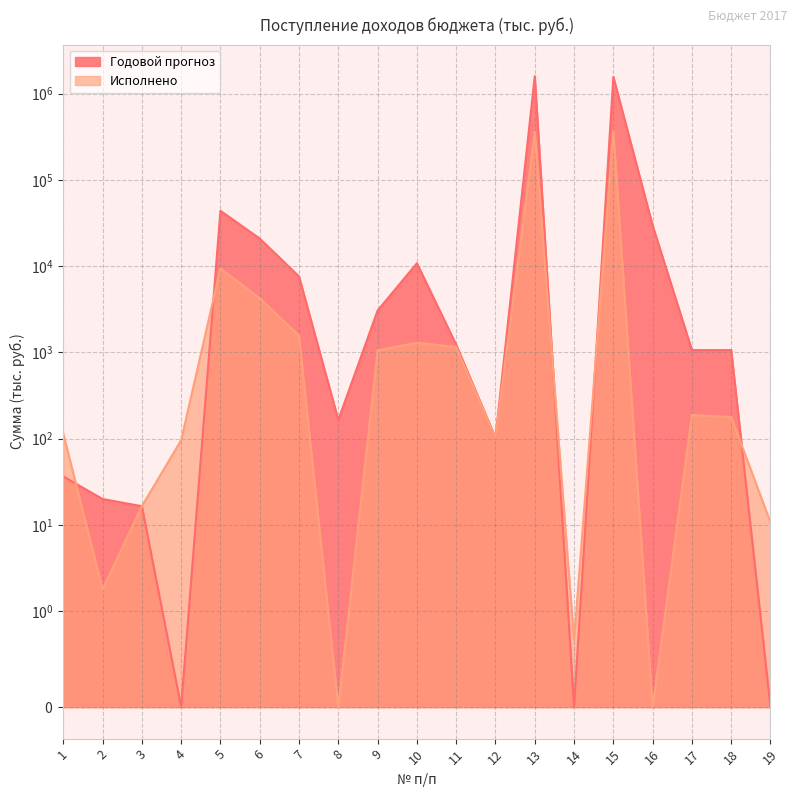

What is the sum of the Исполнено values at 15 and 9?

368497.0